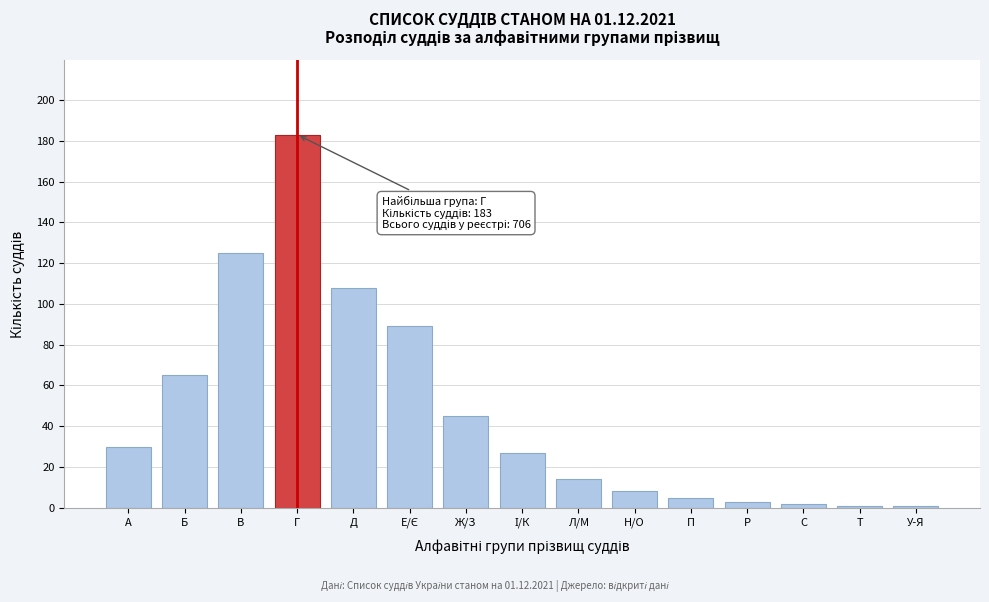

Reading left to right, list all the values displayed in this chart.

30	65	125	183	108	89	45	27	14	8	5	3	2	1	1